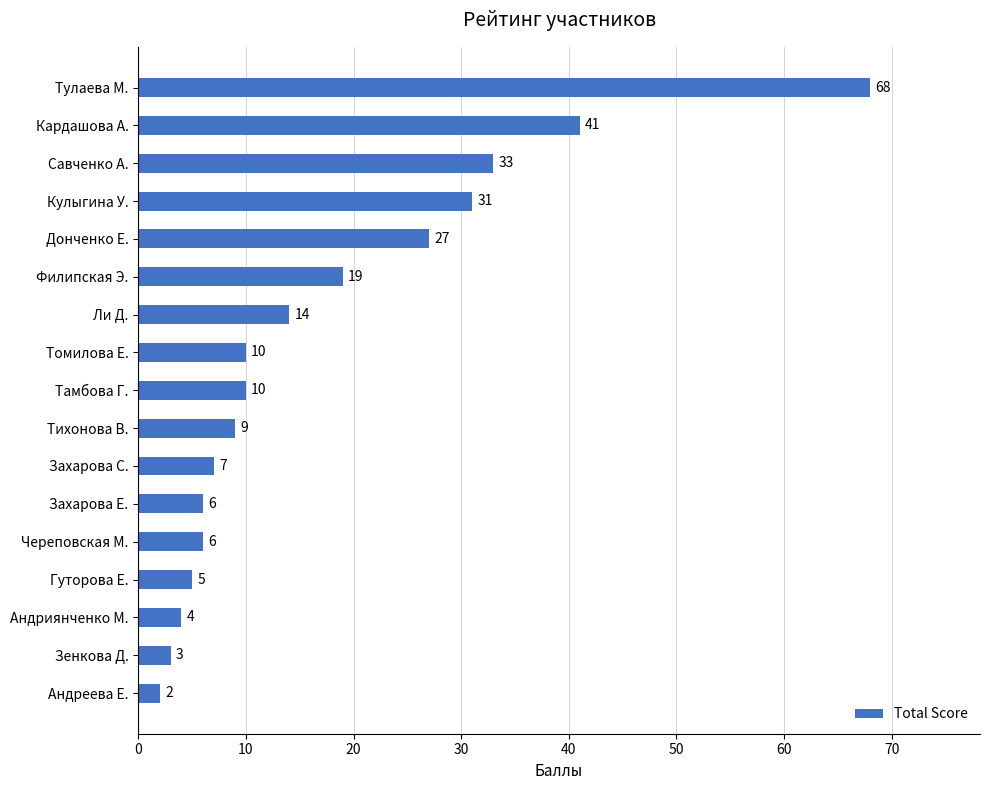

What position from the bottom is Череповская М.?

5